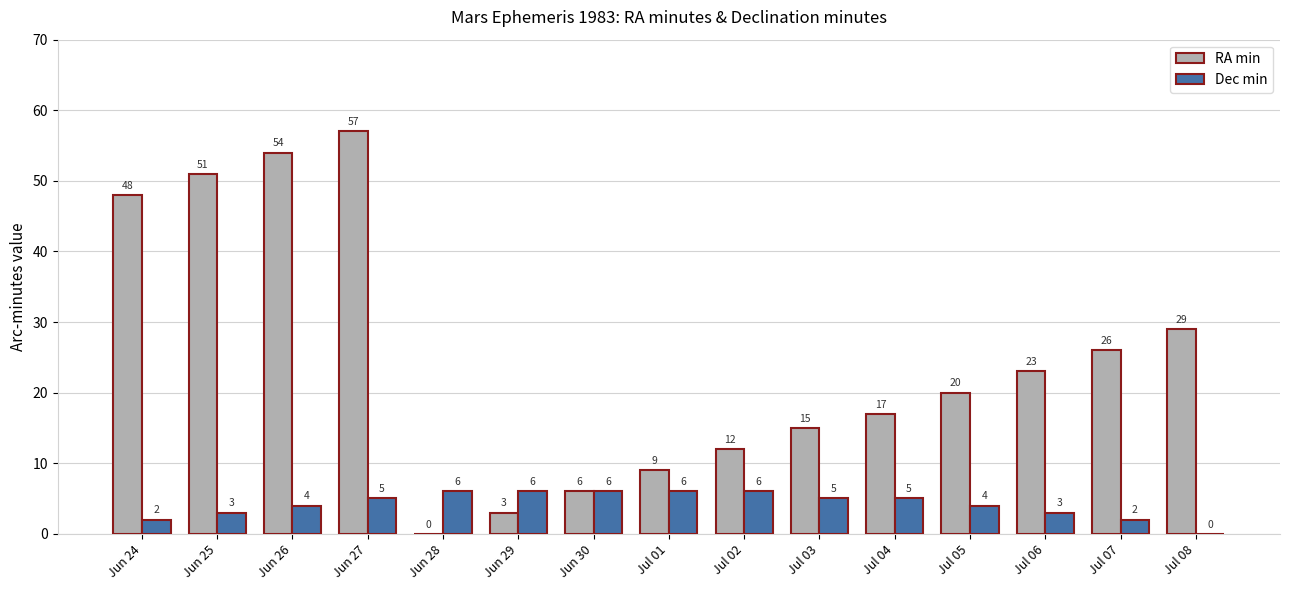

At which label does RA min first exceed 20?

Jun 24